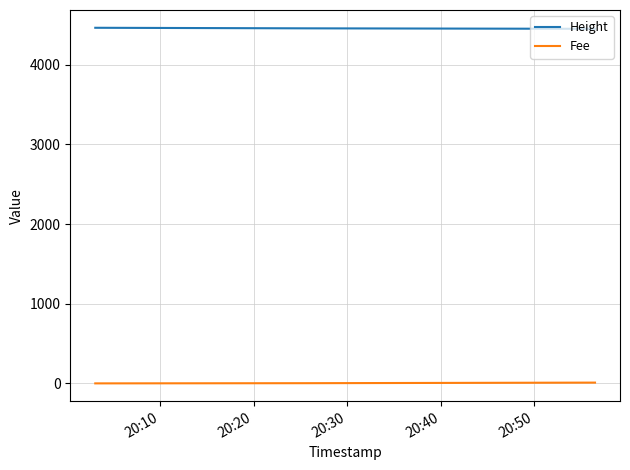

What is the average value of the Fee series?

4.1